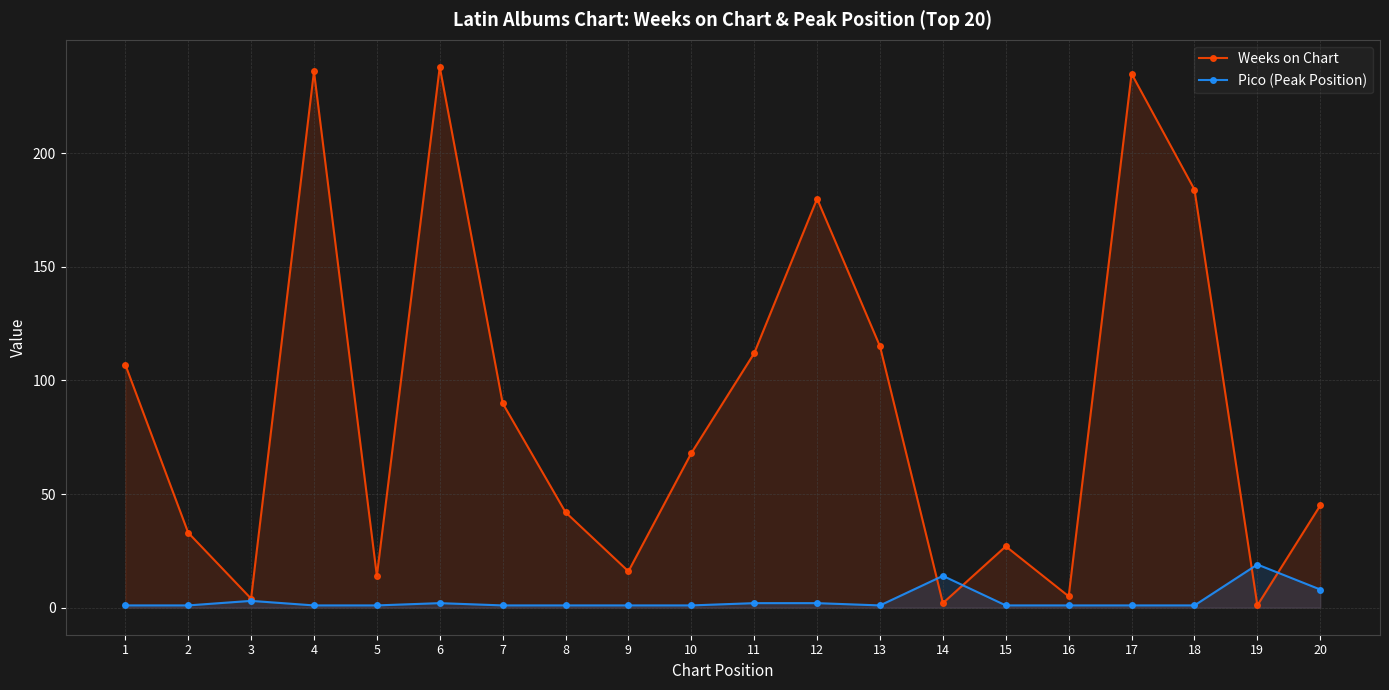

What is the total value across all series at 19?

20